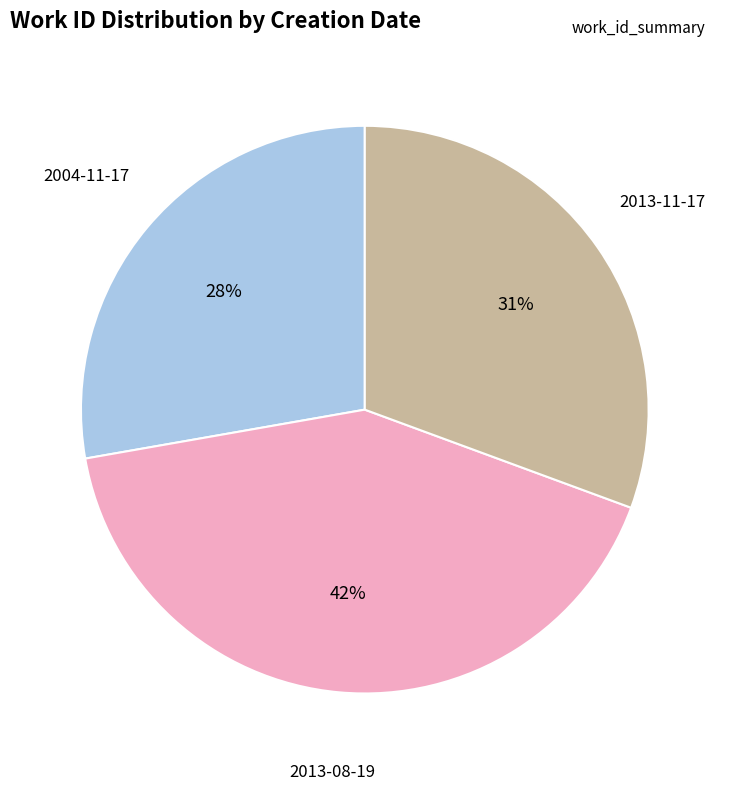

Which category has the biggest portion of the pie?

2013-08-19